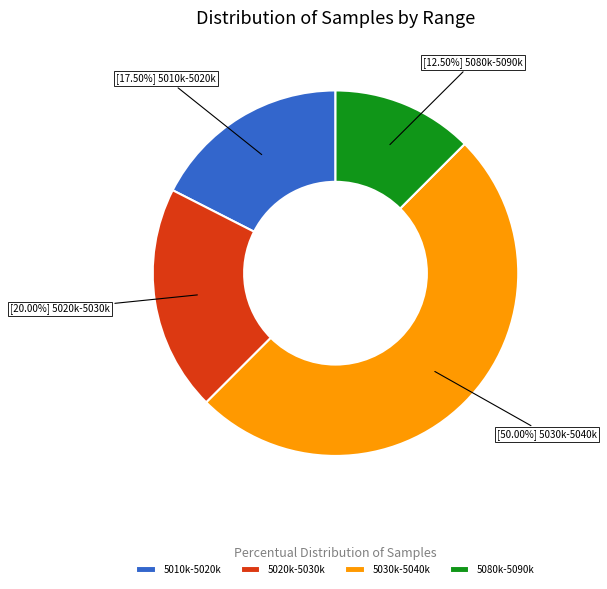

Which category has the smallest portion of the pie?

5080k-5090k